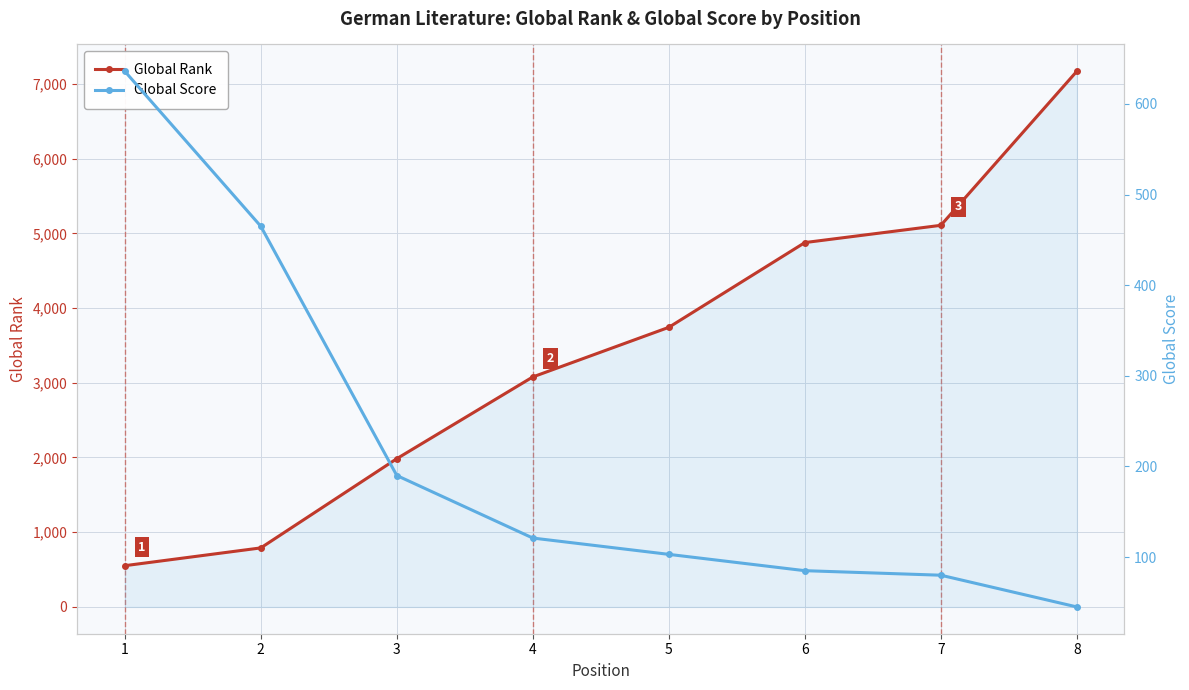

Is it true that Global Rank equals 8134 at 6?

False